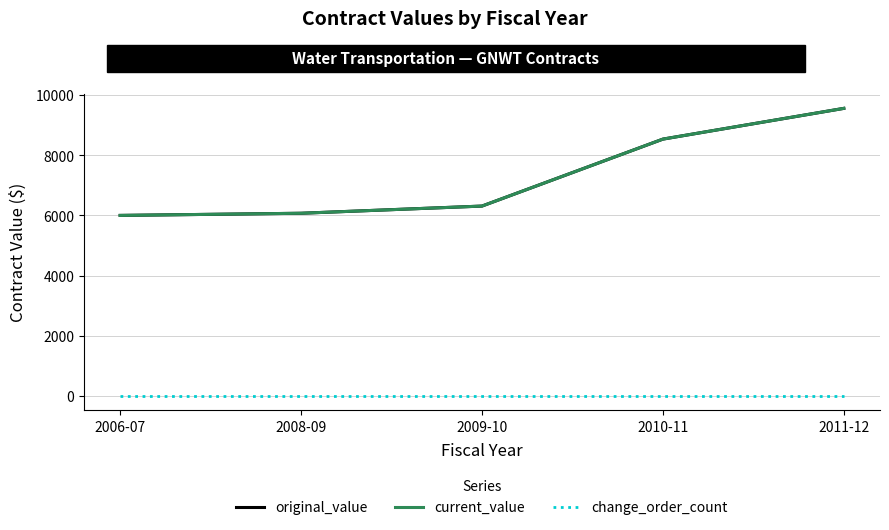

Which series changed the most between 2006-07 and 2011-12?

original_value